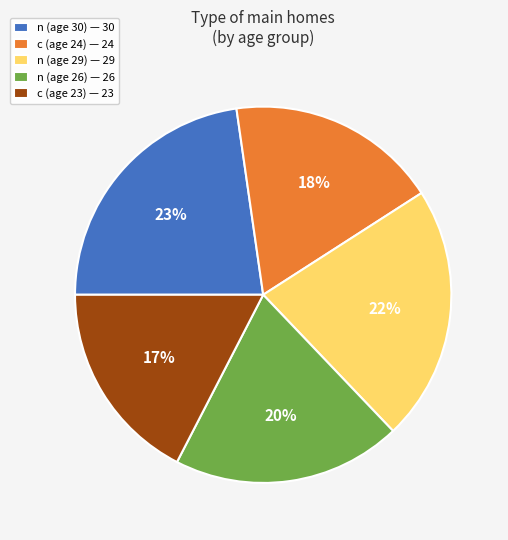

To the nearest percent, what is the average slice percentage?

20%